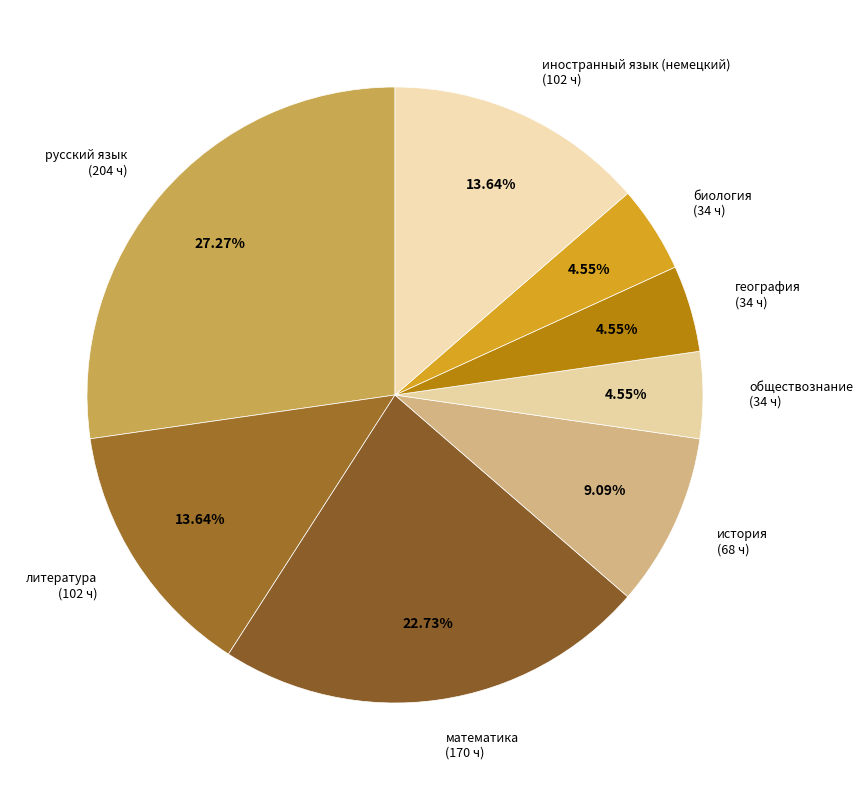

How much of the chart is everything except биология?

95.5%